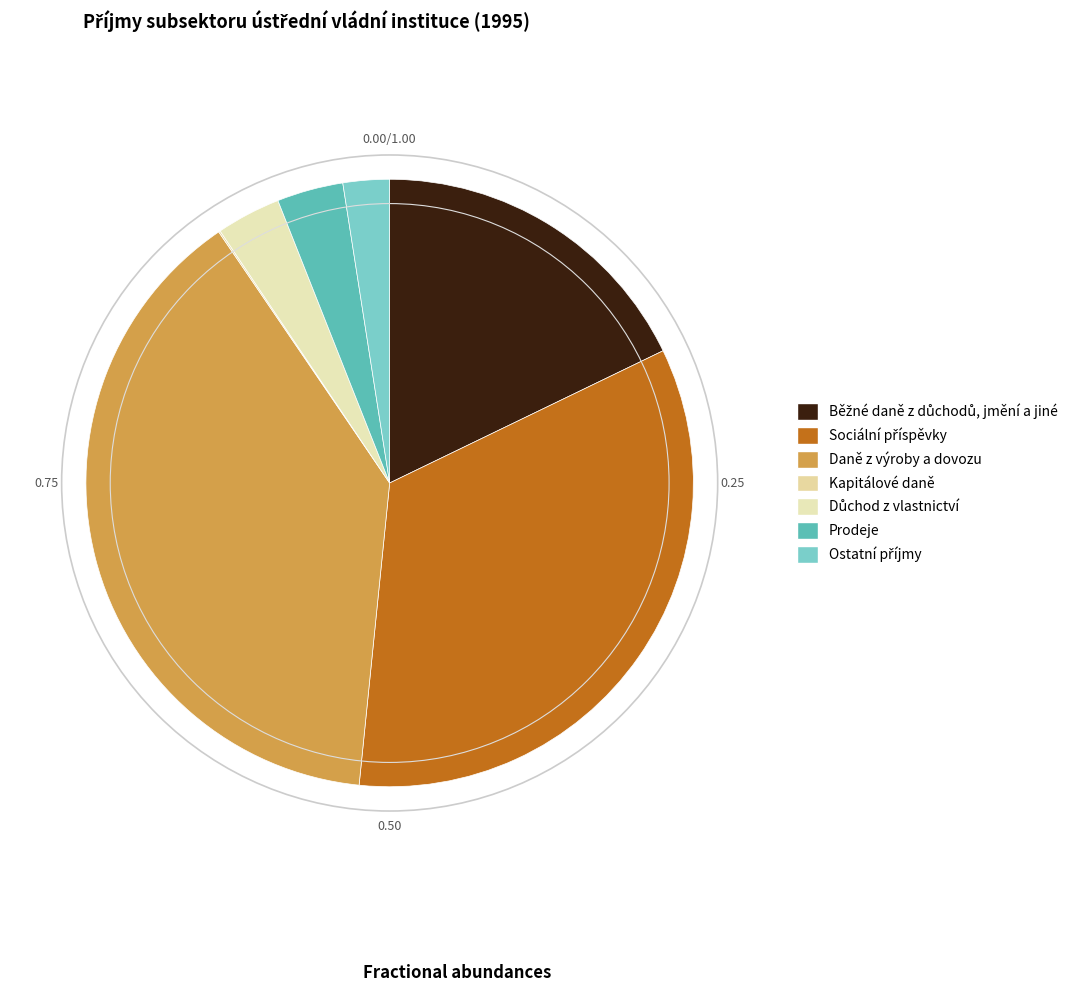

How many segments does this pie chart have?

7